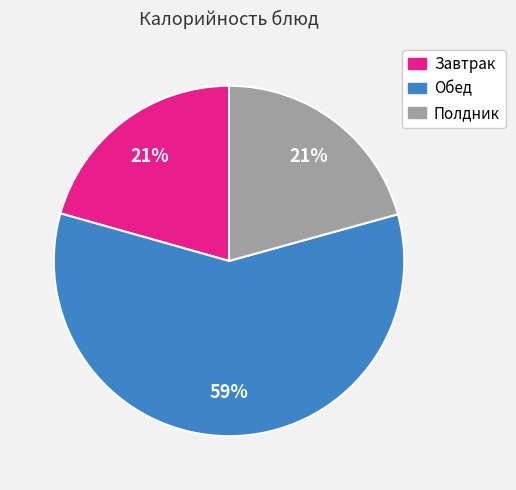

Does any single category account for the majority?

Yes